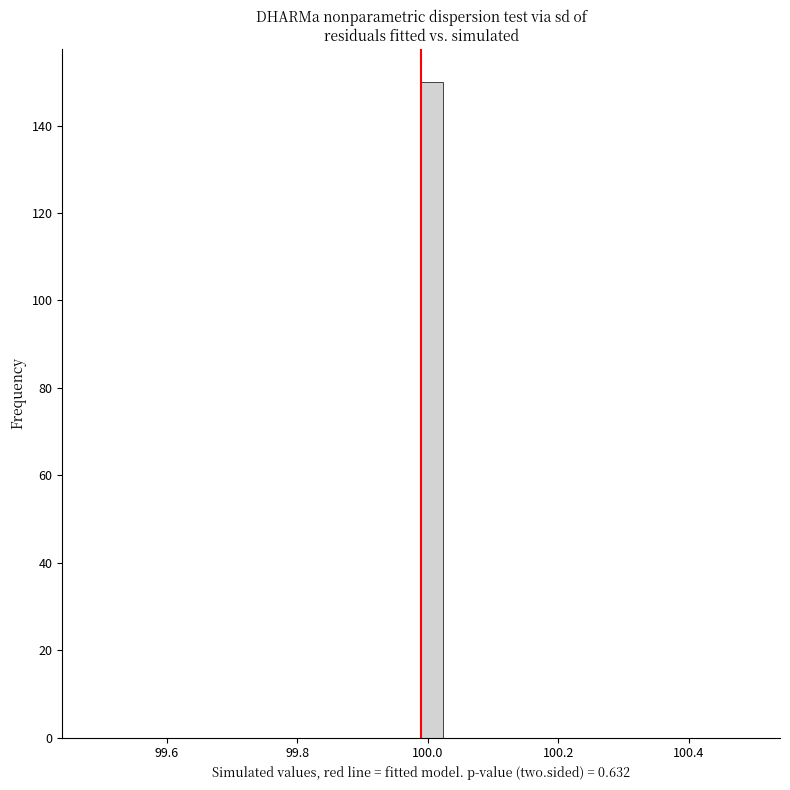

Read against the x-axis, roughly where is the centre of the tallest bar?

100.00